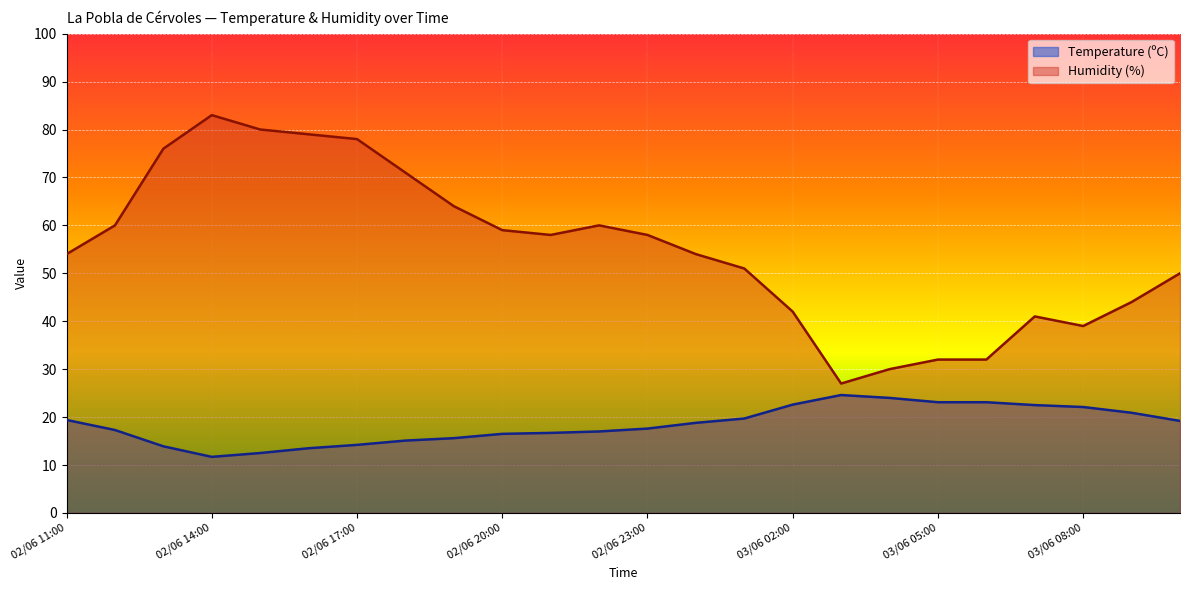

At which label is Humidity (%) closest to 55?

02/06 11:00